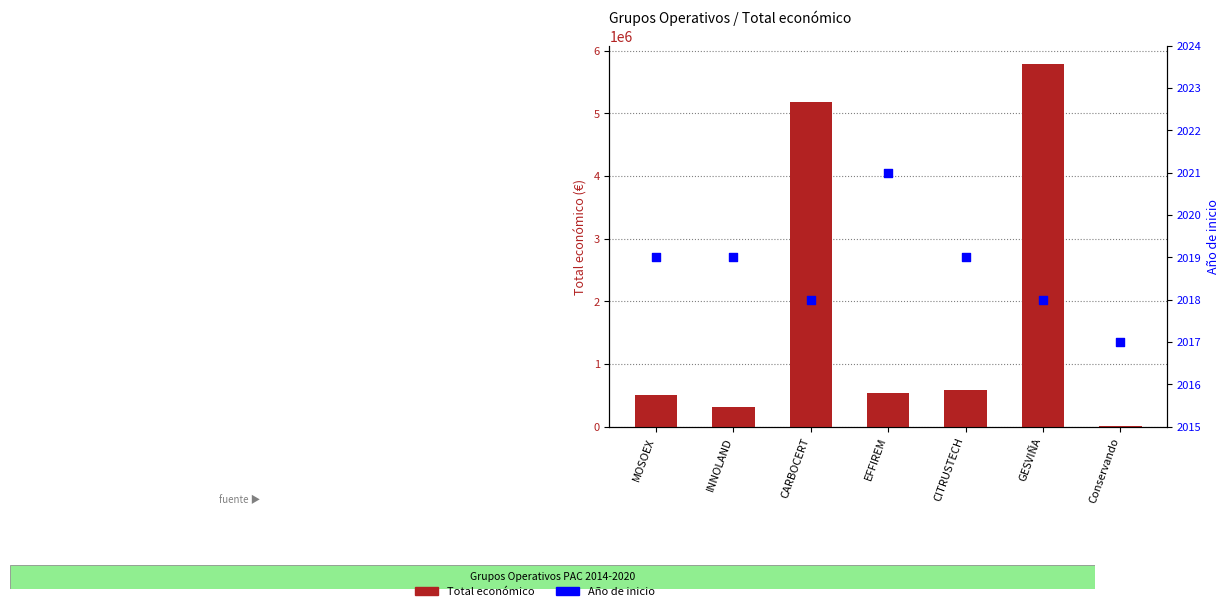

At how many categories does at least one series exceed 3877246?

2